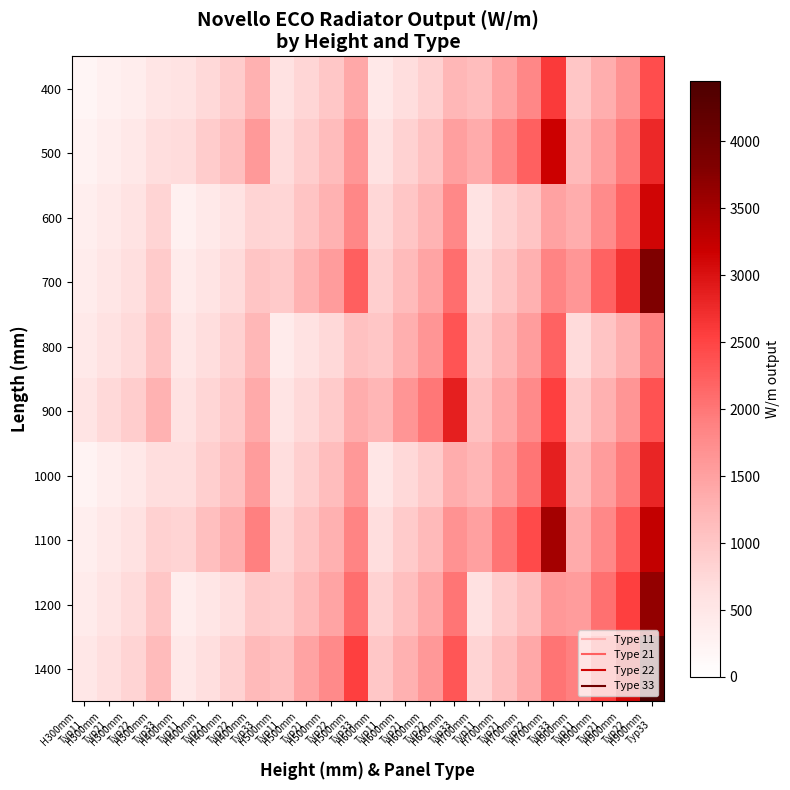

Reading left to right, extract all data points from this chart.

400: H300mm
Typ11=204	H300mm
Typ21=298	H300mm
Typ22=373	H300mm
Typ33=539	H400mm
Typ11=559	H400mm
Typ21=734	H400mm
Typ22=912	H400mm
Typ33=1304	H500mm
Typ11=583	H500mm
Typ21=775	H500mm
Typ22=981	H500mm
Typ33=1405	H600mm
Typ11=458	H600mm
Typ21=670	H600mm
Typ22=840	H600mm
Typ33=1212	H700mm
Typ11=1117	H700mm
Typ21=1467	H700mm
Typ22=1824	H700mm
Typ33=2607	H900mm
Typ11=1000	H900mm
Typ21=1328	H900mm
Typ22=1681	H900mm
Typ33=2408
500: H300mm
Typ11=270	H300mm
Typ21=371	H300mm
Typ22=469	H300mm
Typ33=674	H400mm
Typ11=680	H400mm
Typ21=918	H400mm
Typ22=1110	H400mm
Typ33=1590	H500mm
Typ11=686	H500mm
Typ21=901	H500mm
Typ22=1132	H500mm
Typ33=1619	H600mm
Typ11=608	H600mm
Typ21=834	H600mm
Typ22=1056	H600mm
Typ33=1517	H700mm
Typ11=1360	H700mm
Typ21=1836	H700mm
Typ22=2220	H700mm
Typ33=3180	H900mm
Typ11=1176	H900mm
Typ21=1544	H900mm
Typ22=1940	H900mm
Typ33=2776
600: H300mm
Typ11=333	H300mm
Typ21=443	H300mm
Typ22=560	H300mm
Typ33=803	H400mm
Typ11=305	H400mm
Typ21=446	H400mm
Typ22=560	H400mm
Typ33=808	H500mm
Typ11=782	H500mm
Typ21=1027	H500mm
Typ22=1277	H500mm
Typ33=1825	H600mm
Typ11=750	H600mm
Typ21=996	H600mm
Typ22=1261	H600mm
Typ33=1806	H700mm
Typ11=560	H700mm
Typ21=818	H700mm
Typ22=1026	H700mm
Typ33=1482	H900mm
Typ11=1340	H900mm
Typ21=1760	H900mm
Typ22=2189	H900mm
Typ33=3128
700: H300mm
Typ11=392	H300mm
Typ21=515	H300mm
Typ22=647	H300mm
Typ33=925	H400mm
Typ11=406	H400mm
Typ21=556	H400mm
Typ22=704	H400mm
Typ33=1012	H500mm
Typ11=952	H500mm
Typ21=1285	H500mm
Typ22=1554	H500mm
Typ33=2226	H600mm
Typ11=882	H600mm
Typ21=1158	H600mm
Typ22=1455	H600mm
Typ33=2082	H700mm
Typ11=744	H700mm
Typ21=1020	H700mm
Typ22=1290	H700mm
Typ33=1855	H900mm
Typ11=1632	H900mm
Typ21=2203	H900mm
Typ22=2664	H900mm
Typ33=3816
800: H300mm
Typ11=447	H300mm
Typ21=587	H300mm
Typ22=730	H300mm
Typ33=1043	H400mm
Typ11=500	H400mm
Typ21=664	H400mm
Typ22=841	H400mm
Typ33=1204	H500mm
Typ11=407	H500mm
Typ21=595	H500mm
Typ22=746	H500mm
Typ33=1078	H600mm
Typ11=1005	H600mm
Typ21=1320	H600mm
Typ22=1642	H600mm
Typ33=2346	H700mm
Typ11=916	H700mm
Typ21=1218	H700mm
Typ22=1541	H700mm
Typ33=2208	H900mm
Typ11=713	H900mm
Typ21=1042	H900mm
Typ22=1306	H900mm
Typ33=1886
900: H300mm
Typ11=544	H300mm
Typ21=734	H300mm
Typ22=888	H300mm
Typ33=1272	H400mm
Typ11=588	H400mm
Typ21=772	H400mm
Typ22=970	H400mm
Typ33=1388	H500mm
Typ11=541	H500mm
Typ21=742	H500mm
Typ22=938	H500mm
Typ33=1349	H600mm
Typ11=1224	H600mm
Typ21=1652	H600mm
Typ22=1998	H600mm
Typ33=2862	H700mm
Typ11=1078	H700mm
Typ21=1416	H700mm
Typ22=1779	H700mm
Typ33=2544	H900mm
Typ11=946	H900mm
Typ21=1298	H900mm
Typ22=1642	H900mm
Typ33=2360
1000: H300mm
Typ11=255	H300mm
Typ21=372	H300mm
Typ22=467	H300mm
Typ33=674	H400mm
Typ11=670	H400mm
Typ21=880	H400mm
Typ22=1094	H400mm
Typ33=1564	H500mm
Typ11=666	H500mm
Typ21=886	H500mm
Typ22=1121	H500mm
Typ33=1606	H600mm
Typ11=509	H600mm
Typ21=744	H600mm
Typ22=933	H600mm
Typ33=1347	H700mm
Typ11=1229	H700mm
Typ21=1614	H700mm
Typ22=2006	H700mm
Typ33=2868	H900mm
Typ11=1166	H900mm
Typ21=1550	H900mm
Typ22=1961	H900mm
Typ33=2810
1100: H300mm
Typ11=338	H300mm
Typ21=464	H300mm
Typ22=587	H300mm
Typ33=843	H400mm
Typ11=816	H400mm
Typ21=1102	H400mm
Typ22=1332	H400mm
Typ33=1908	H500mm
Typ11=784	H500mm
Typ21=1030	H500mm
Typ22=1294	H500mm
Typ33=1850	H600mm
Typ11=676	H600mm
Typ21=927	H600mm
Typ22=1173	H600mm
Typ33=1686	H700mm
Typ11=1496	H700mm
Typ21=2020	H700mm
Typ22=2442	H700mm
Typ33=3498	H900mm
Typ11=1372	H900mm
Typ21=1802	H900mm
Typ22=2264	H900mm
Typ33=3238
1200: H300mm
Typ11=417	H300mm
Typ21=554	H300mm
Typ22=701	H300mm
Typ33=1004	H400mm
Typ11=356	H400mm
Typ21=521	H400mm
Typ22=653	H400mm
Typ33=943	H500mm
Typ11=894	H500mm
Typ21=1174	H500mm
Typ22=1459	H500mm
Typ33=2086	H600mm
Typ11=833	H600mm
Typ21=1107	H600mm
Typ22=1401	H600mm
Typ33=2007	H700mm
Typ11=611	H700mm
Typ21=893	H700mm
Typ22=1120	H700mm
Typ33=1616	H900mm
Typ11=1564	H900mm
Typ21=2054	H900mm
Typ22=2554	H900mm
Typ33=3650
1400: H300mm
Typ11=490	H300mm
Typ21=644	H300mm
Typ22=809	H300mm
Typ33=1157	H400mm
Typ11=473	H400mm
Typ21=649	H400mm
Typ22=821	H400mm
Typ33=1180	H500mm
Typ11=1088	H500mm
Typ21=1469	H500mm
Typ22=1776	H500mm
Typ33=2544	H600mm
Typ11=980	H600mm
Typ21=1287	H600mm
Typ22=1617	H600mm
Typ33=2313	H700mm
Typ11=811	H700mm
Typ21=1112	H700mm
Typ22=1408	H700mm
Typ33=2023	H900mm
Typ11=1904	H900mm
Typ21=2570	H900mm
Typ22=3108	H900mm
Typ33=4452